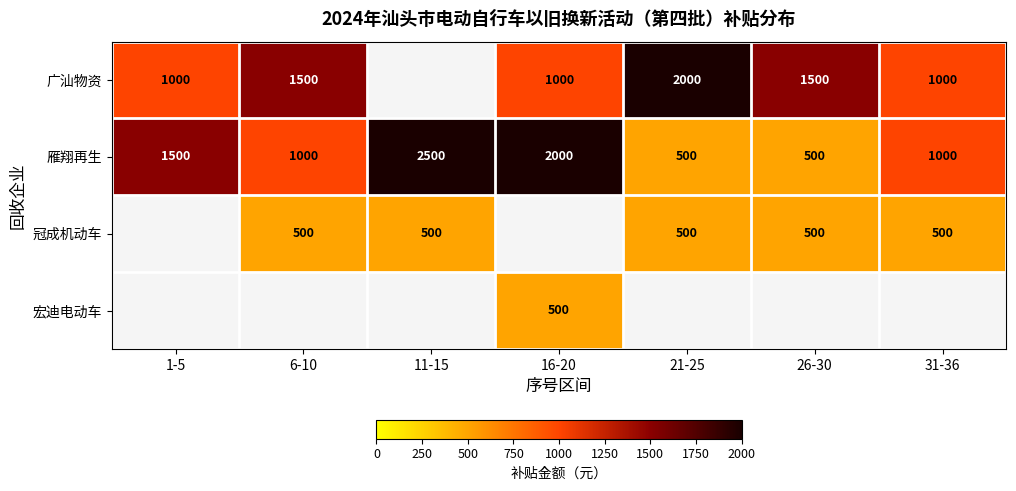

What is the difference between the 广汕物资 values at 21-25 and 16-20?

1000